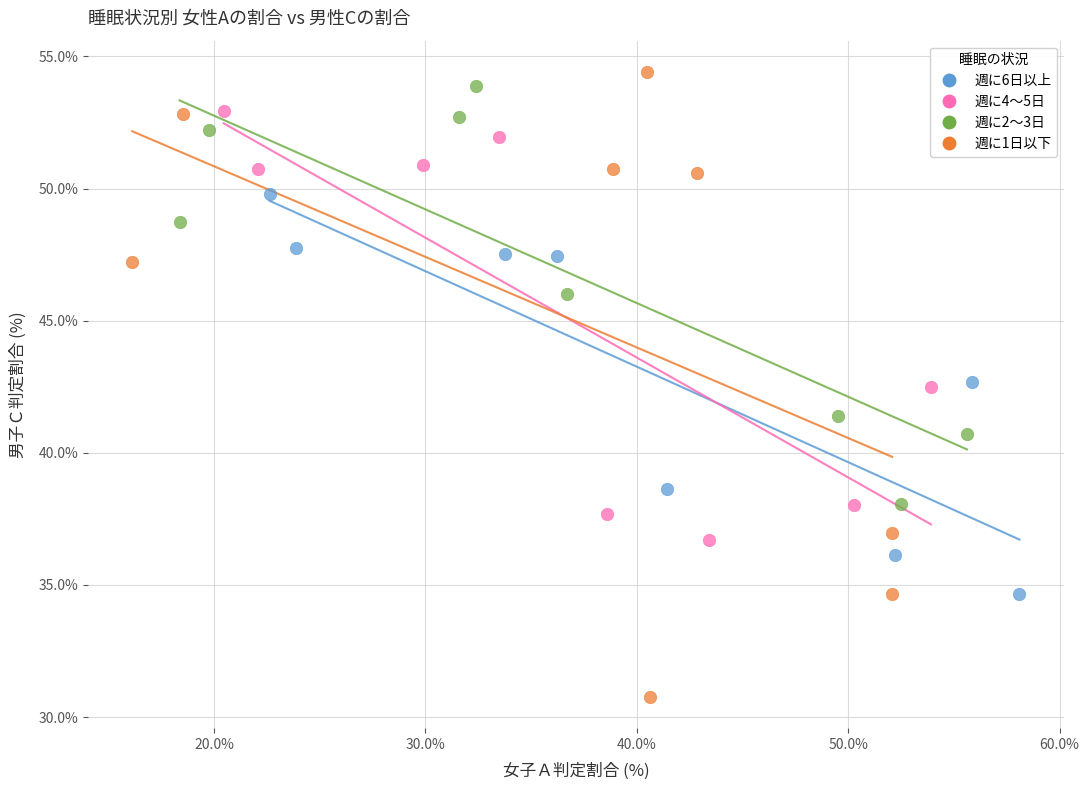

Which series contains the lowest Y value?

週に1日以下